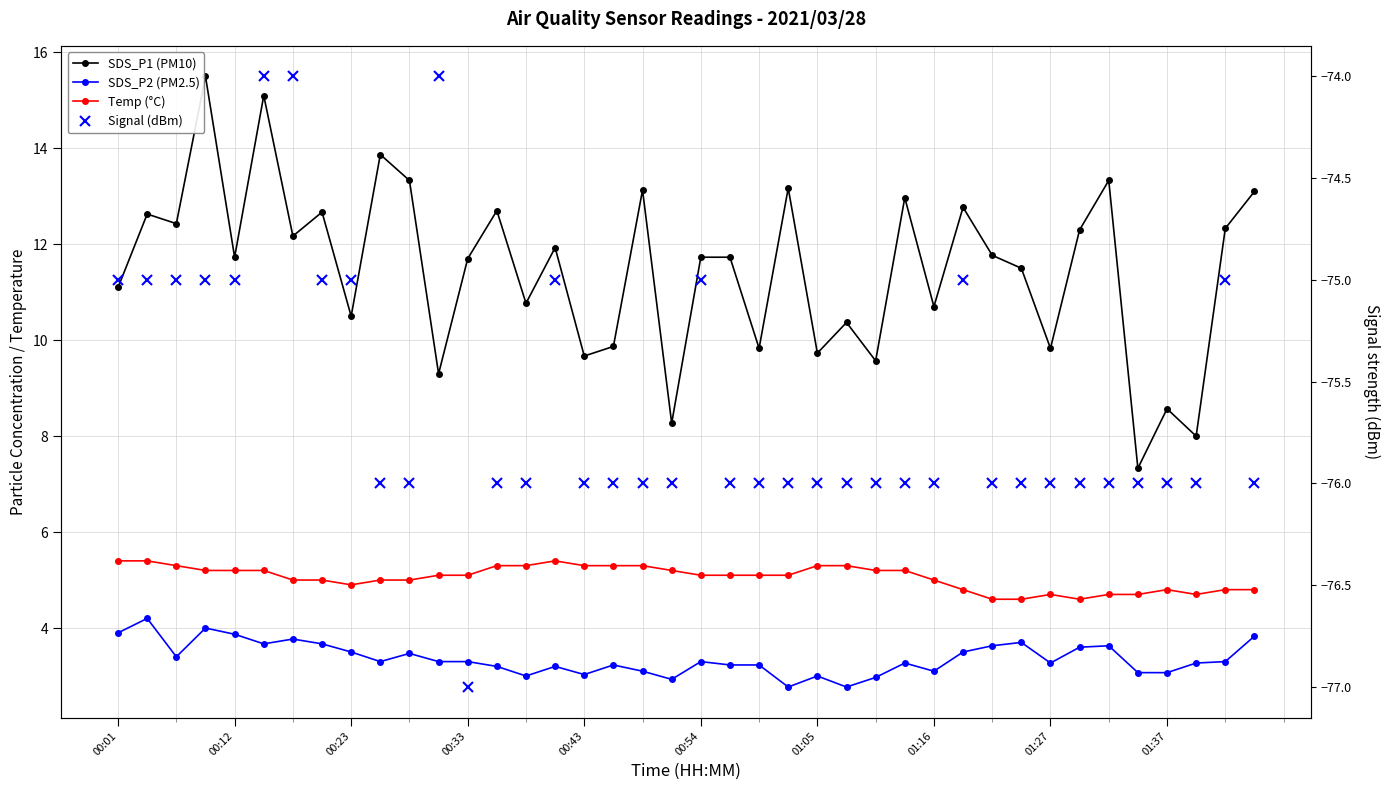

Reading left to right, transcribe all the data shown in this chart.

SDS_P1 (PM10): 11.1	12.6	12.4	15.5	11.7	15.1	12.2	12.7	10.5	13.9	13.3	9.3	11.7	12.7	10.8	11.9	9.7	9.9	13.1	8.3	11.7	11.7	9.8	13.2	9.7	10.4	9.6	13.0	10.7	12.8	11.8	11.5	9.8	12.3	13.3	7.3	8.6	8.0	12.3	13.1
SDS_P2 (PM2.5): 3.9	4.2	3.4	4.0	3.9	3.7	3.8	3.7	3.5	3.3	3.5	3.3	3.3	3.2	3.0	3.2	3.0	3.2	3.1	2.9	3.3	3.2	3.2	2.8	3.0	2.8	3.0	3.3	3.1	3.5	3.6	3.7	3.3	3.6	3.6	3.1	3.1	3.3	3.3	3.8
Temp (°C): 5.4	5.4	5.3	5.2	5.2	5.2	5.0	5.0	4.9	5.0	5.0	5.1	5.1	5.3	5.3	5.4	5.3	5.3	5.3	5.2	5.1	5.1	5.1	5.1	5.3	5.3	5.2	5.2	5.0	4.8	4.6	4.6	4.7	4.6	4.7	4.7	4.8	4.7	4.8	4.8
Signal (dBm): -75.0	-75.0	-75.0	-75.0	-75.0	-74.0	-74.0	-75.0	-75.0	-76.0	-76.0	-74.0	-77.0	-76.0	-76.0	-75.0	-76.0	-76.0	-76.0	-76.0	-75.0	-76.0	-76.0	-76.0	-76.0	-76.0	-76.0	-76.0	-76.0	-75.0	-76.0	-76.0	-76.0	-76.0	-76.0	-76.0	-76.0	-76.0	-75.0	-76.0